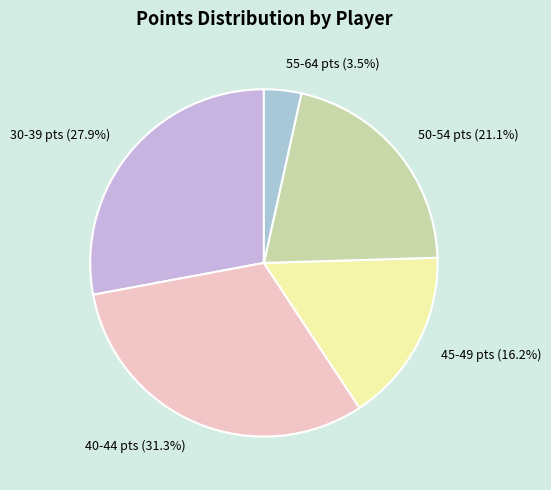

Is there any slice that represents more than half of the pie?

No